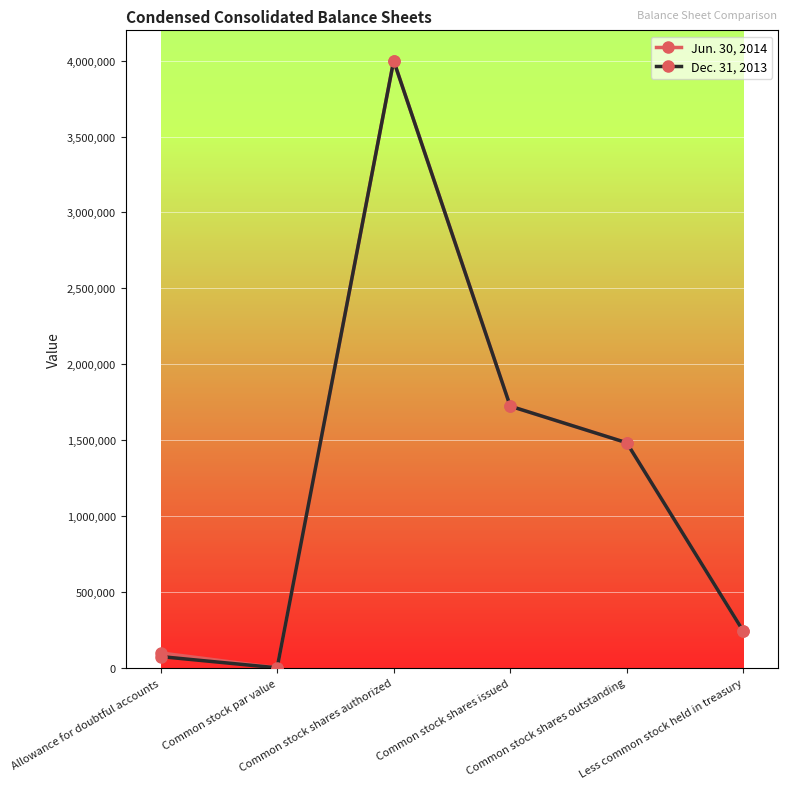

In Dec. 31, 2013, how many points are higher than both neighbors (excluding endpoints)?

1